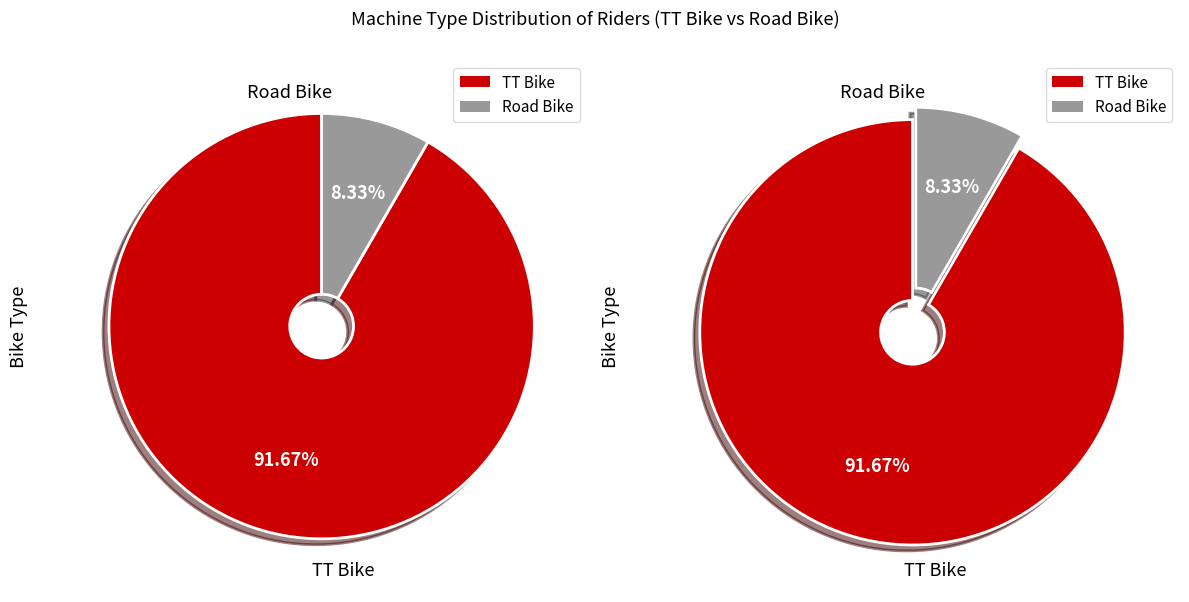

True or false: TT Bike accounts for 92% of the total.

True